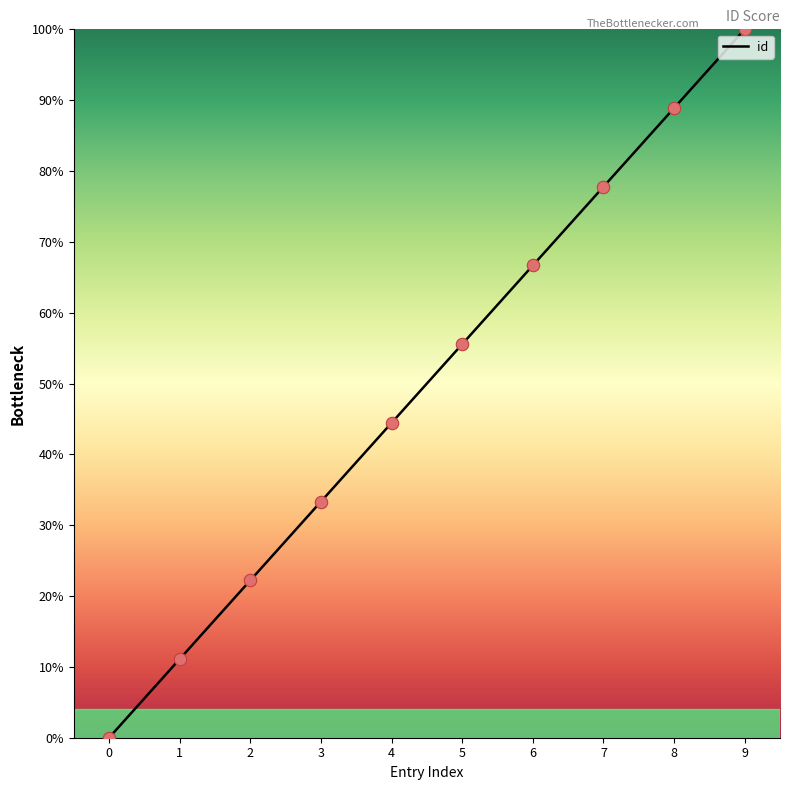

What is the change in value from 7 to 8?

+11.1